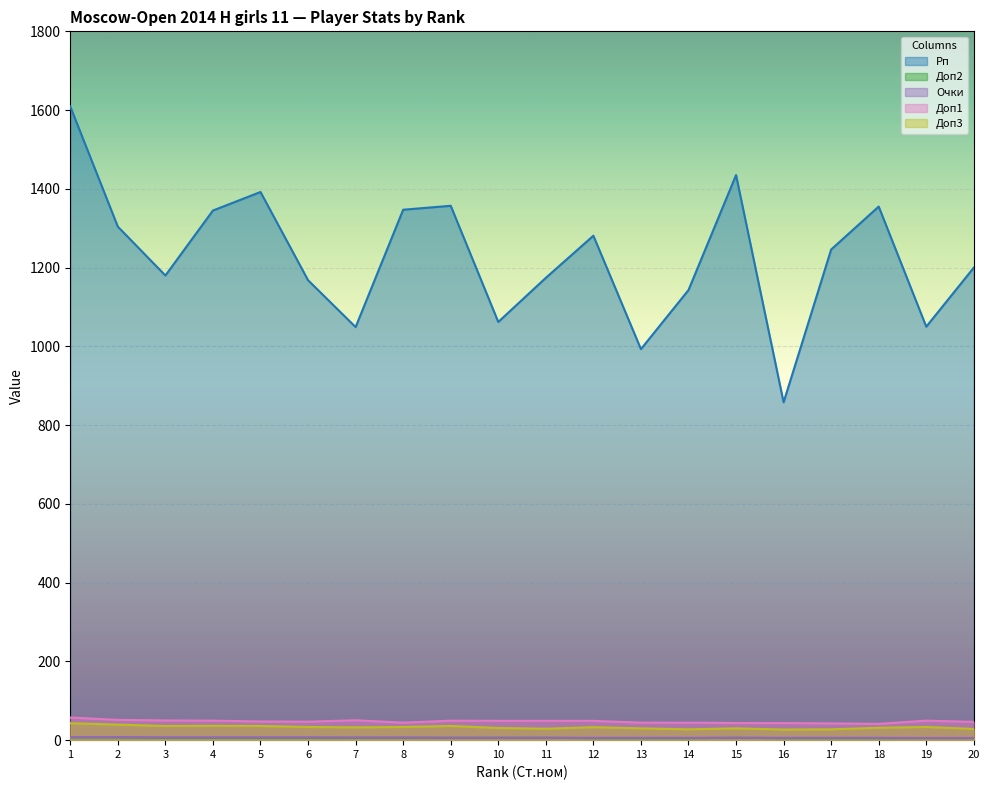

What is the difference between the maximum and minimum values in the Рп series?

751.0